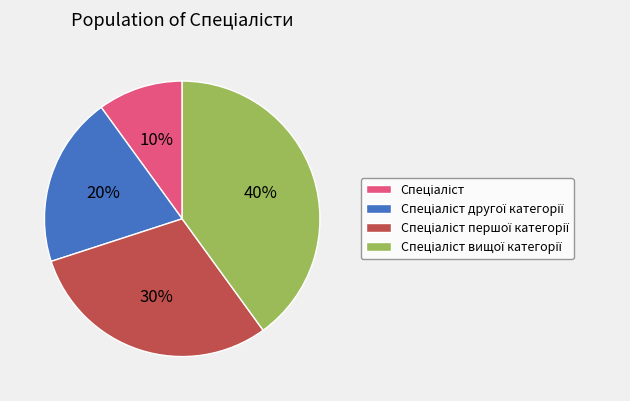

To the nearest percent, what is the difference between the largest and smallest slice percentages?

30%